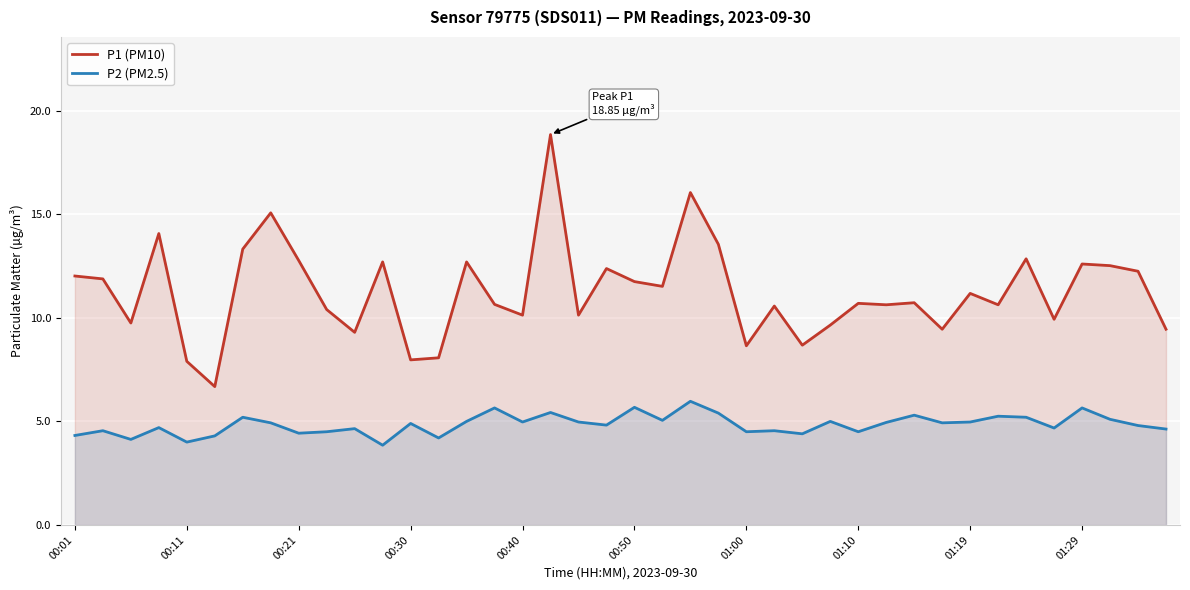

True or false: P2 (PM2.5) has a value of 7.0 at 10.

False